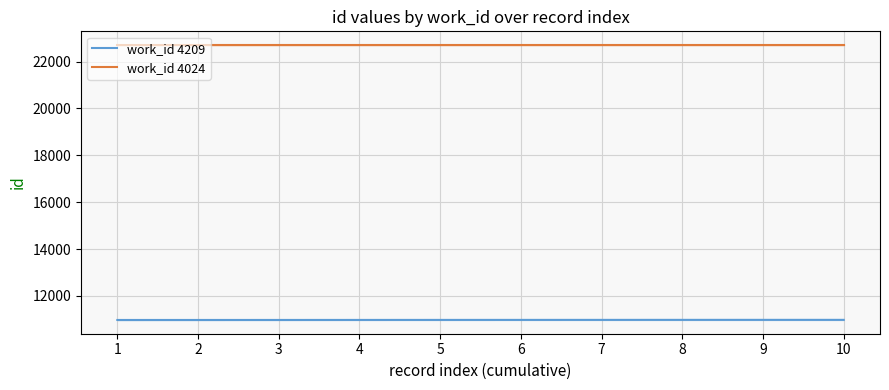

Is it true that work_id 4024 equals 37702.1 at 2?

False